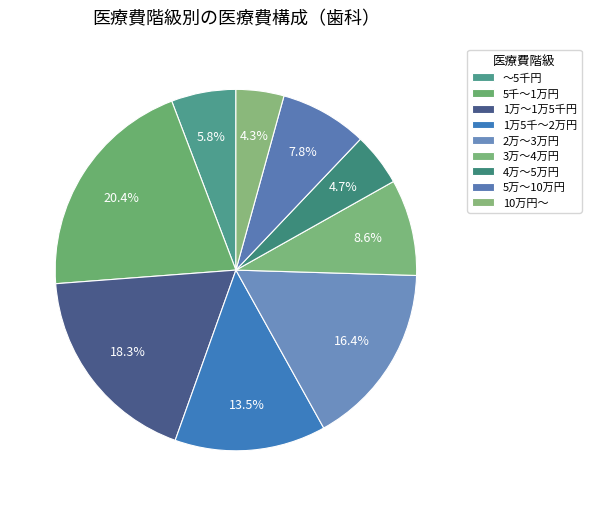

Is it true that ～5千円 is 18% of the pie?

False